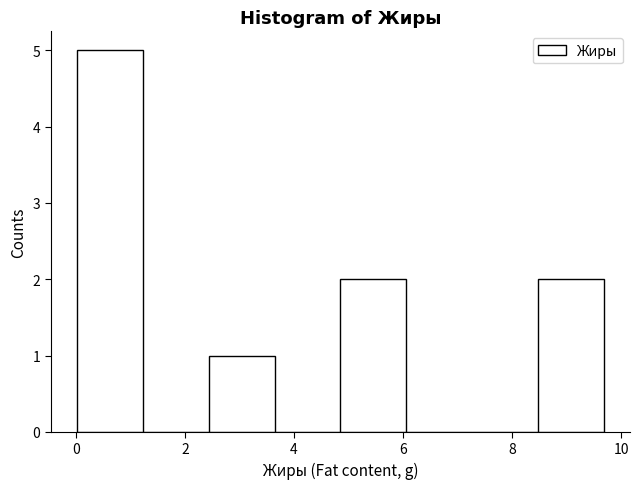

Reading left to right, list every bar in this chart as the range it spans on the x-axis followed by its height. Neither the bar edges nor the heights are printed on the chart, so give them approximately, as read against the axes.

0.0 to 1.2: 5
1.2 to 2.4: 0
2.4 to 3.6: 1
3.6 to 4.8: 0
4.8 to 6.0: 2
6.0 to 7.2: 0
7.2 to 8.4: 0
8.4 to 9.6: 2